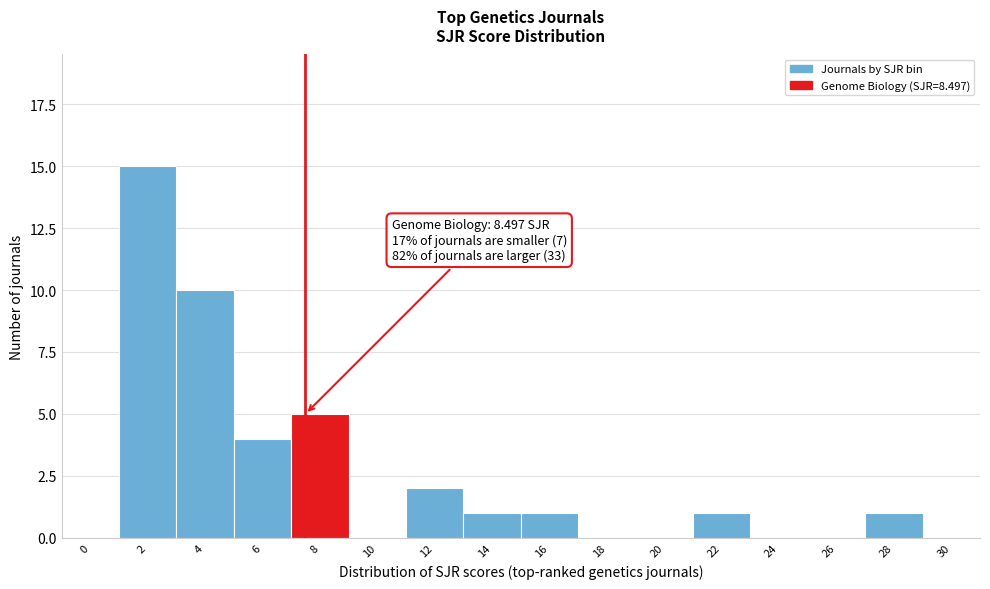

Is it true that the value at 18 is 0?

True